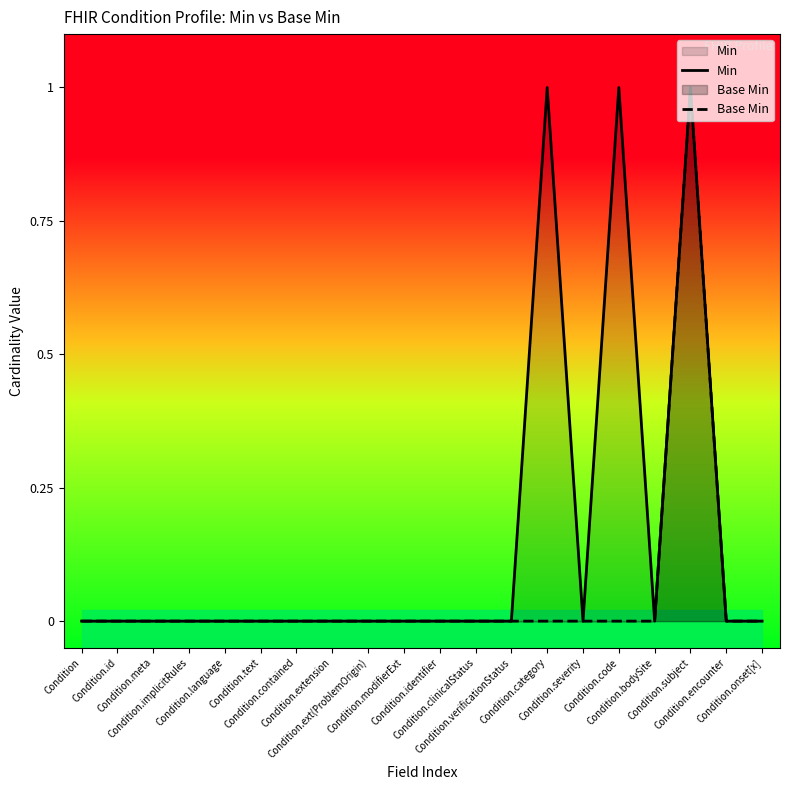

Does the chart have visible grid lines?

No